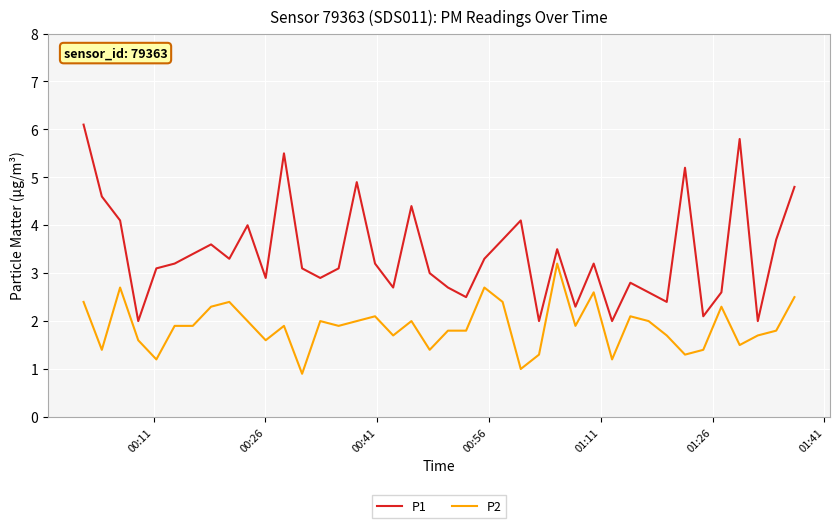

Which series has the largest total across all categories?

P1